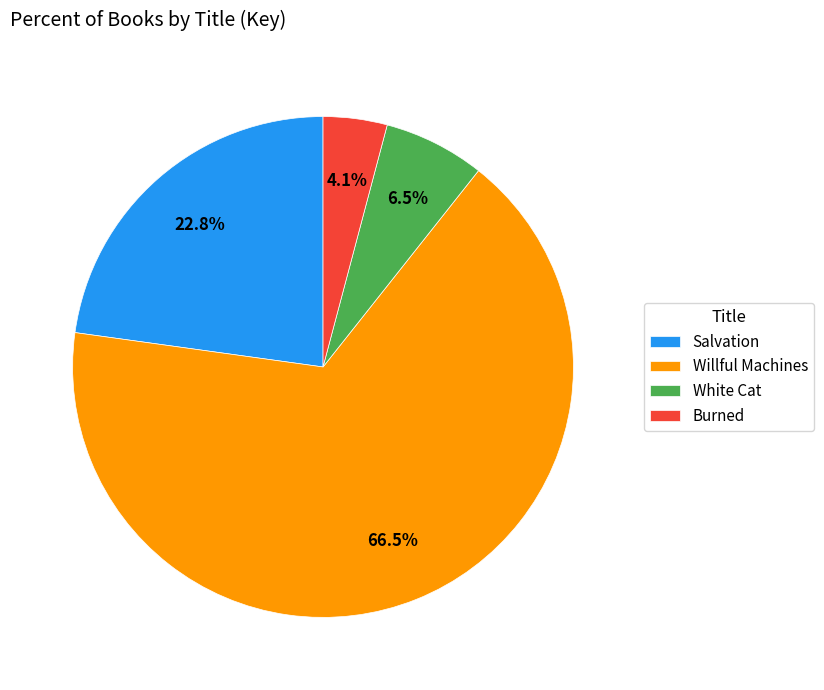

What is the ratio of the value at Salvation to the value at Willful Machines?

0.3